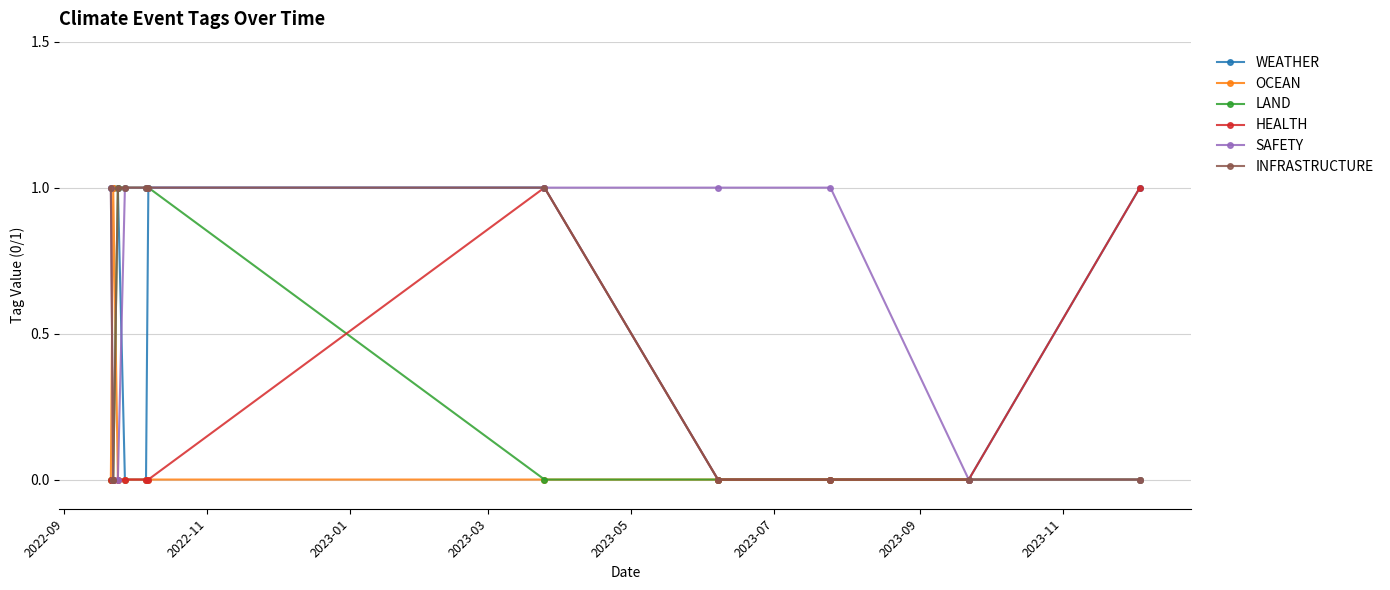

Is it true that LAND equals 2 at 2023-05?

False